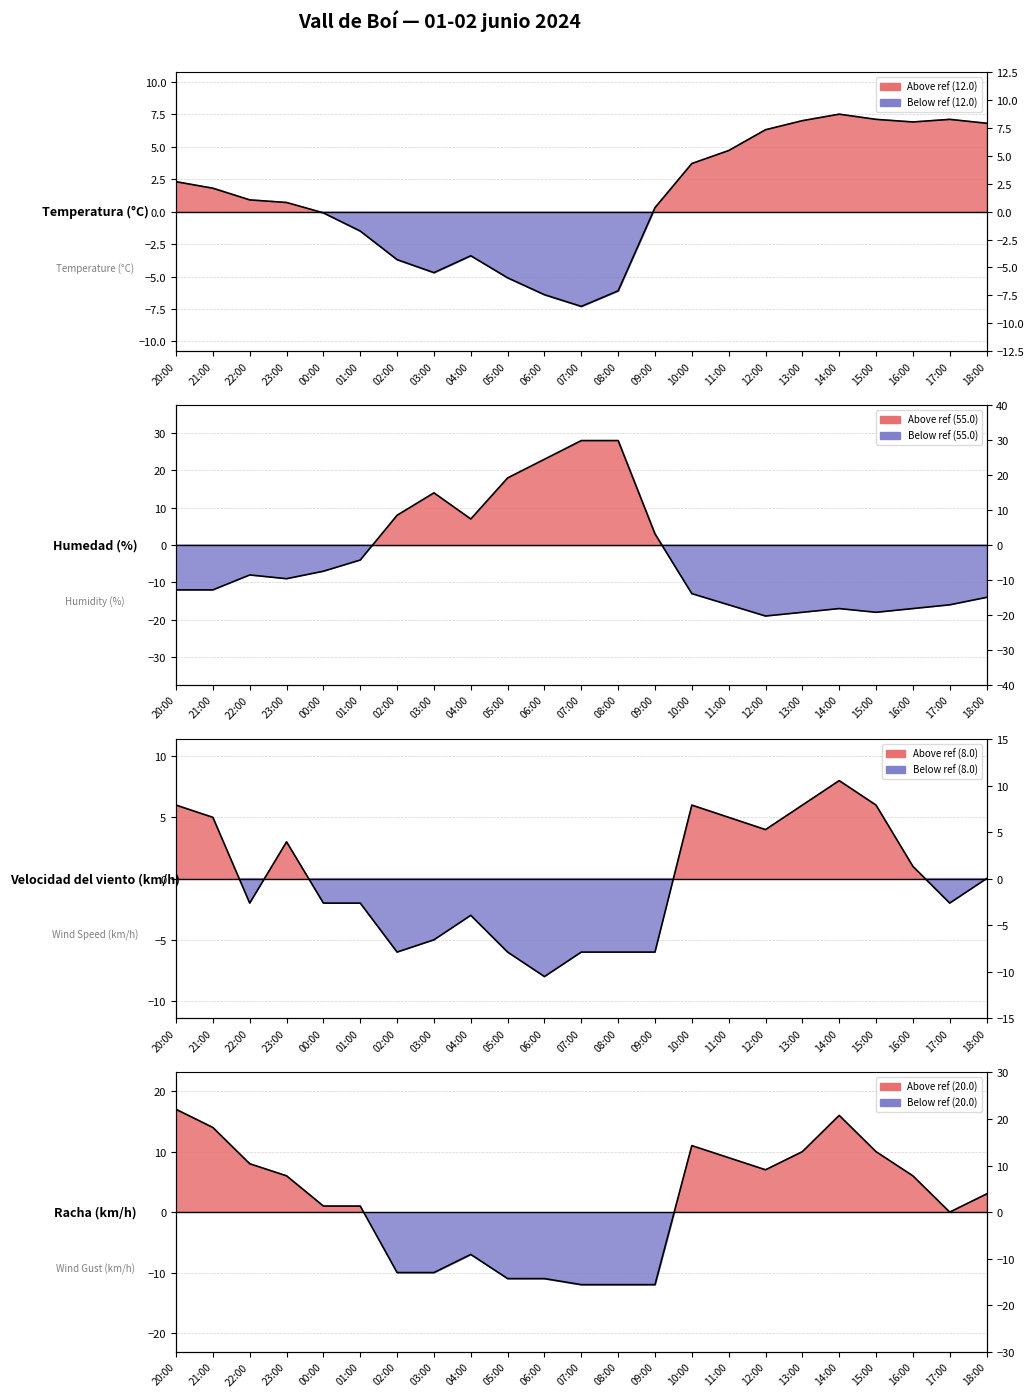

At which label does Velocidad del viento (km/h) first exceed -2?

20:00